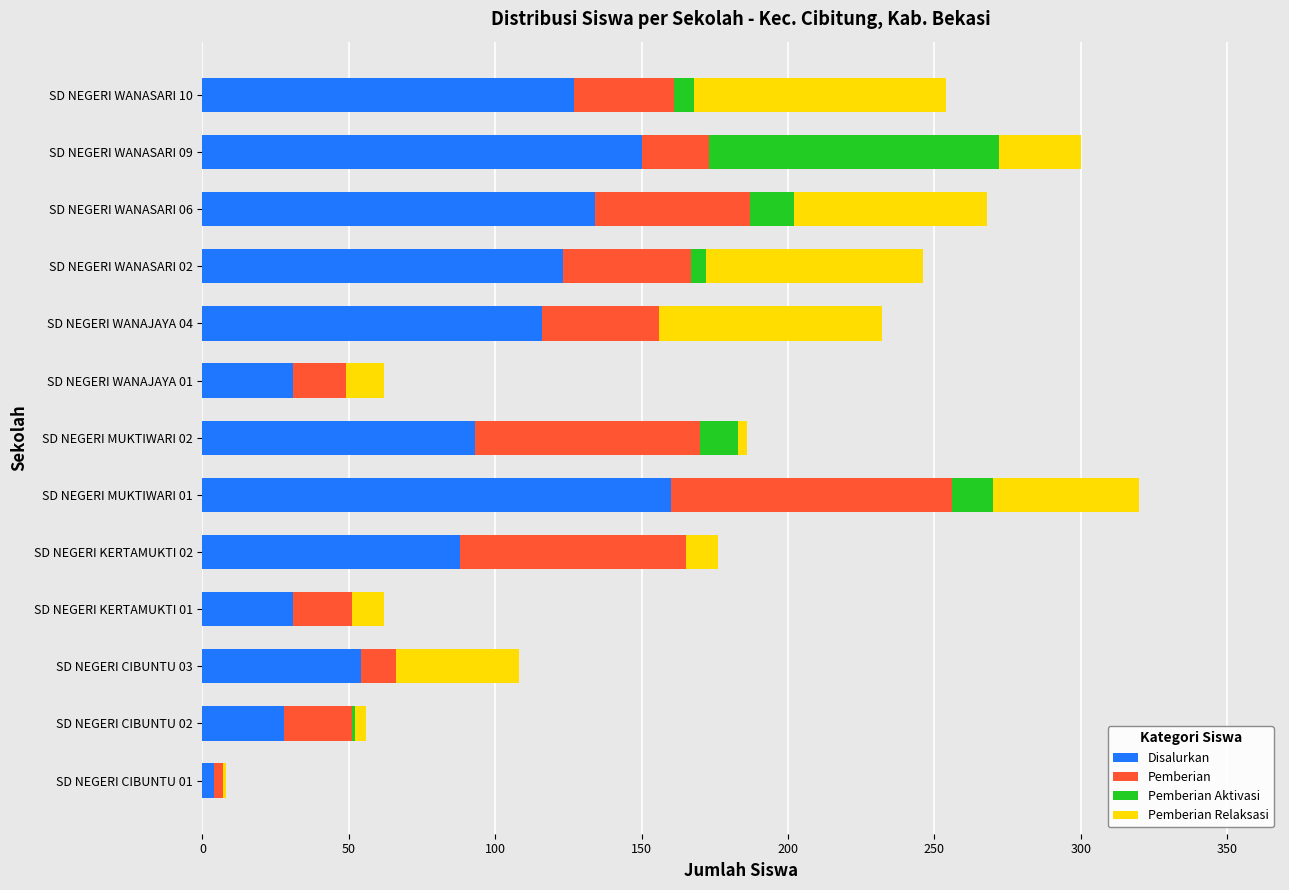

What is the sum of all Disalurkan values?

1139